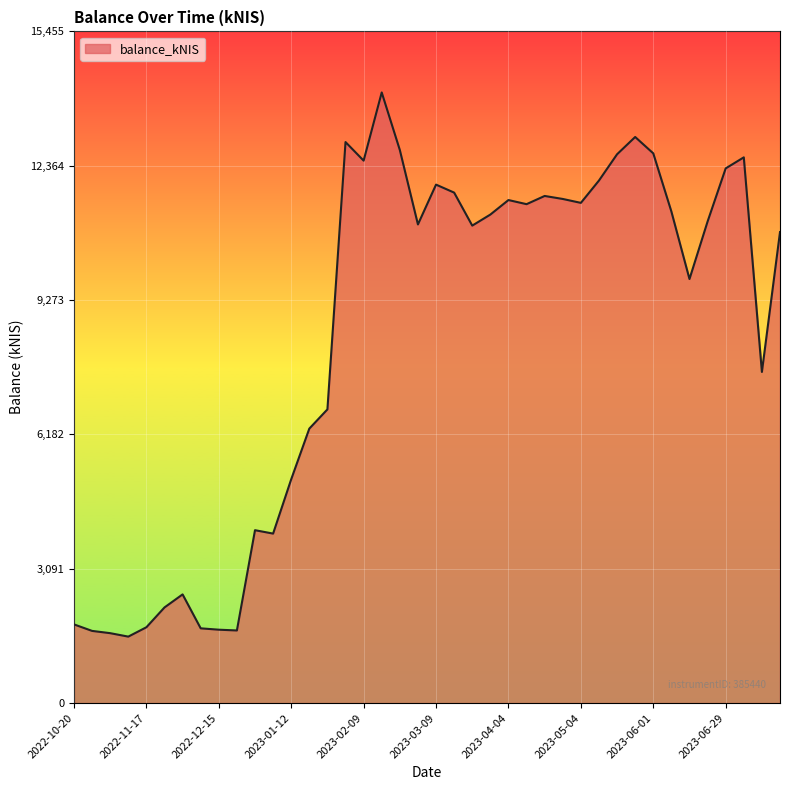

What is the minimum value shown in the chart?

1529.3